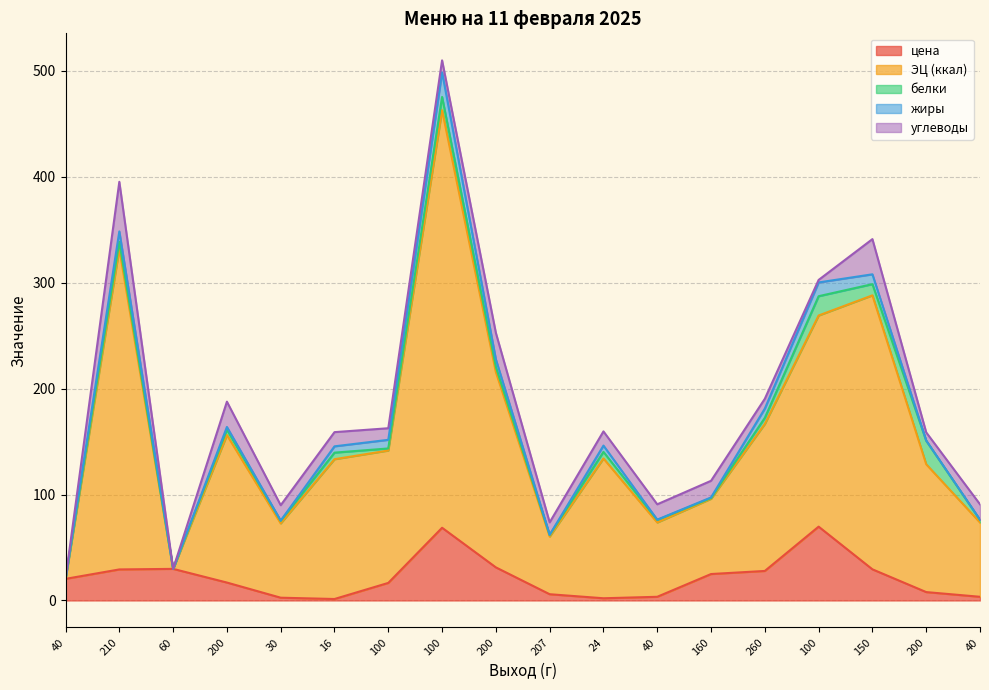

Rank the categories by белки value from lowest to highest.

40, 60, 160, 207, 100, 30, 40, 40, 200, 200, 260, 16, 24, 210, 150, 100, 100, 200